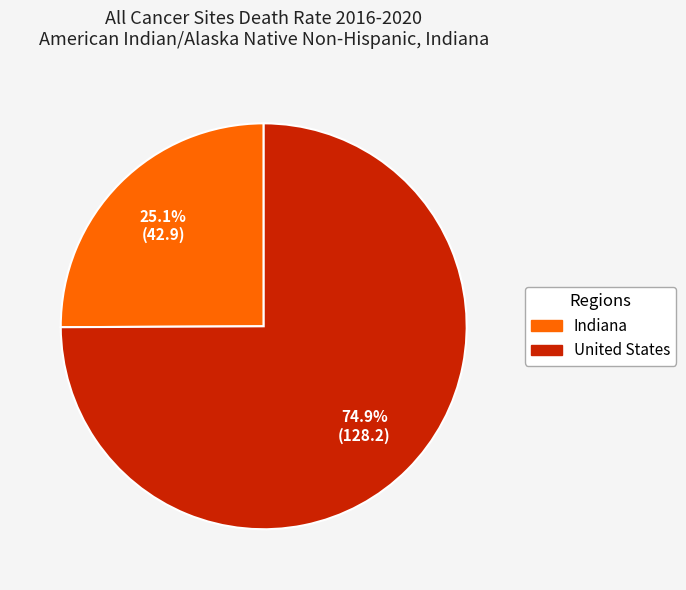

To the nearest percent, what is the combined percentage of Indiana and United States?

100%